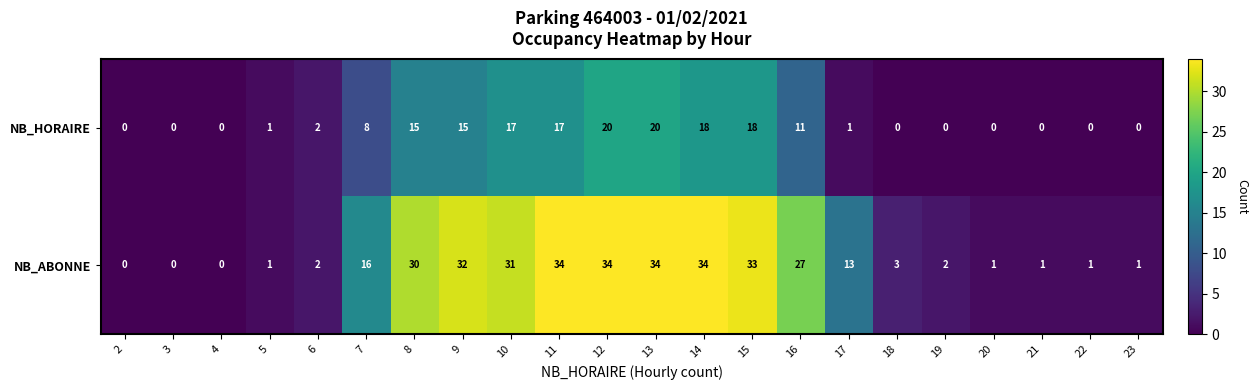

What is the maximum value shown in the chart?

34